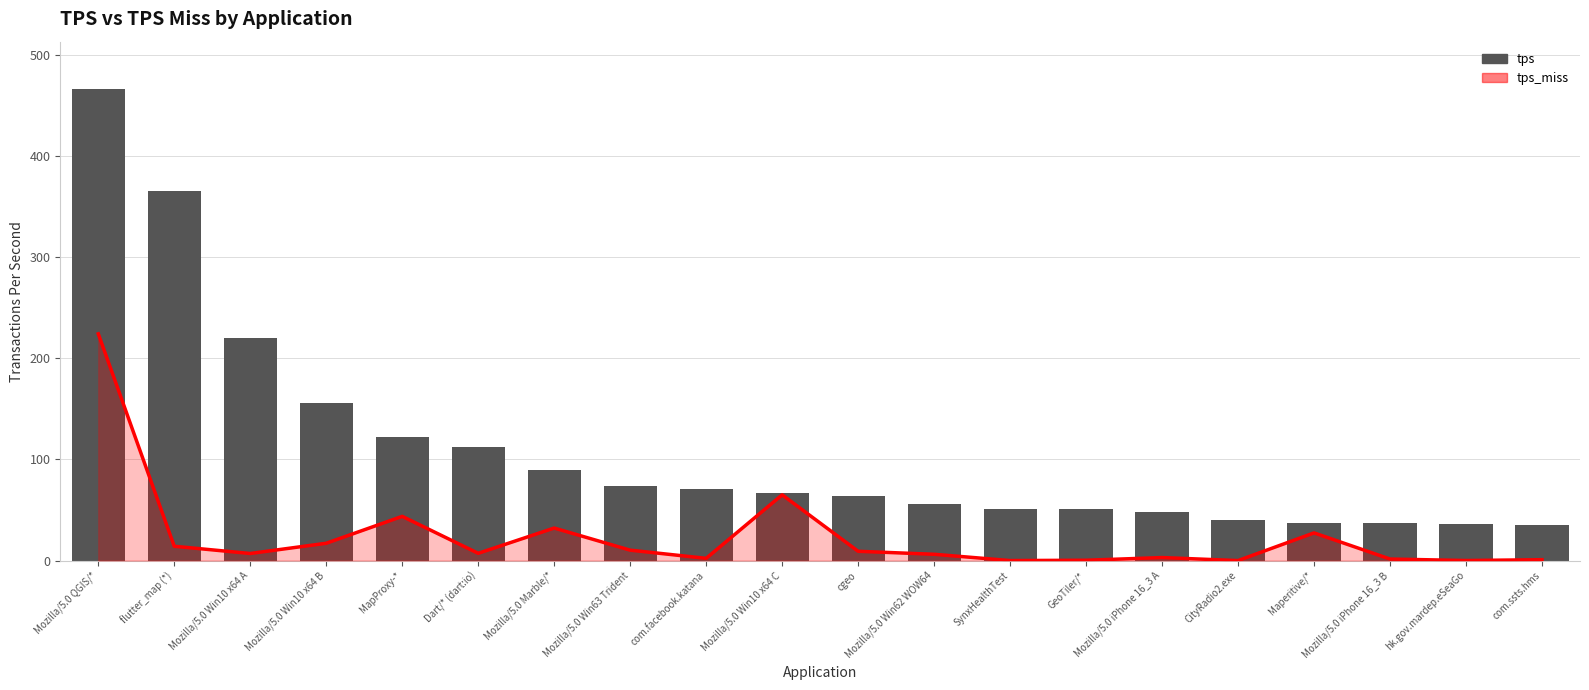

Where does the data first go above 67?

Mozilla/5.0 QGIS/*